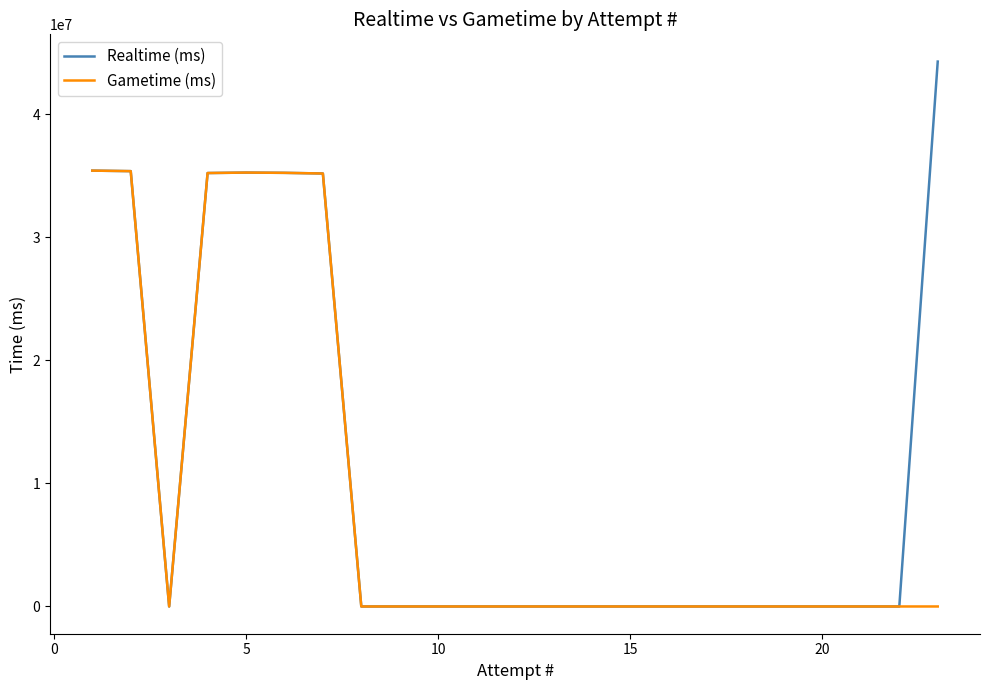

True or false: Gametime (ms) and Realtime (ms) cross at least once.

False